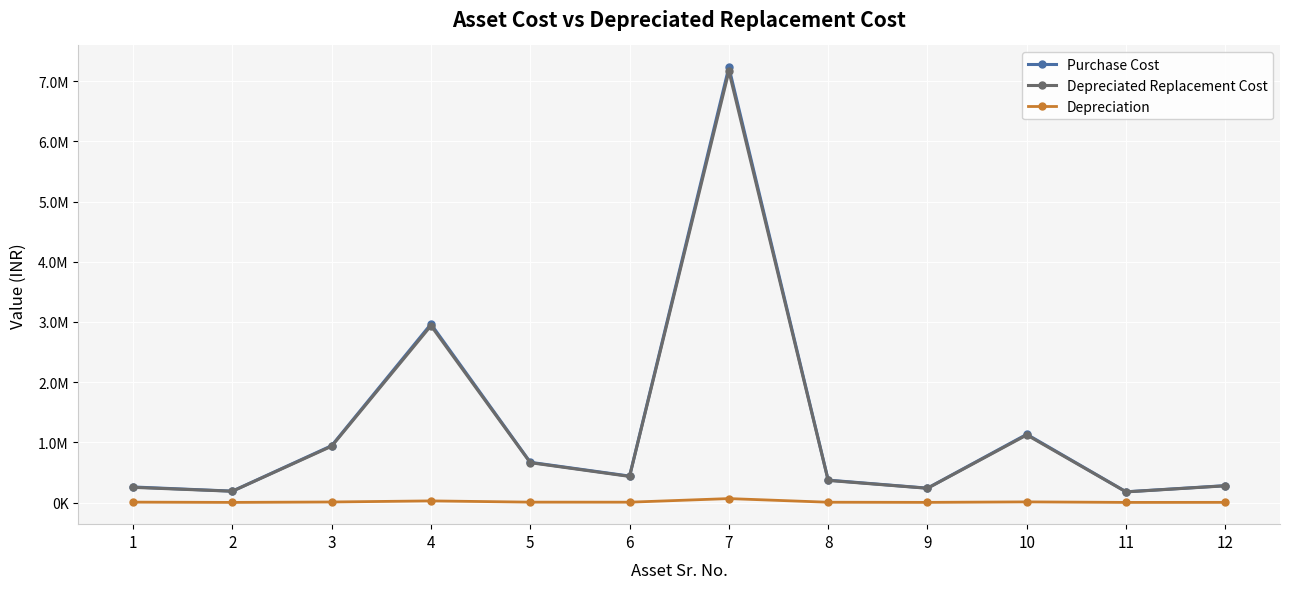

True or false: Purchase Cost and Depreciated Replacement Cost cross at least once.

False